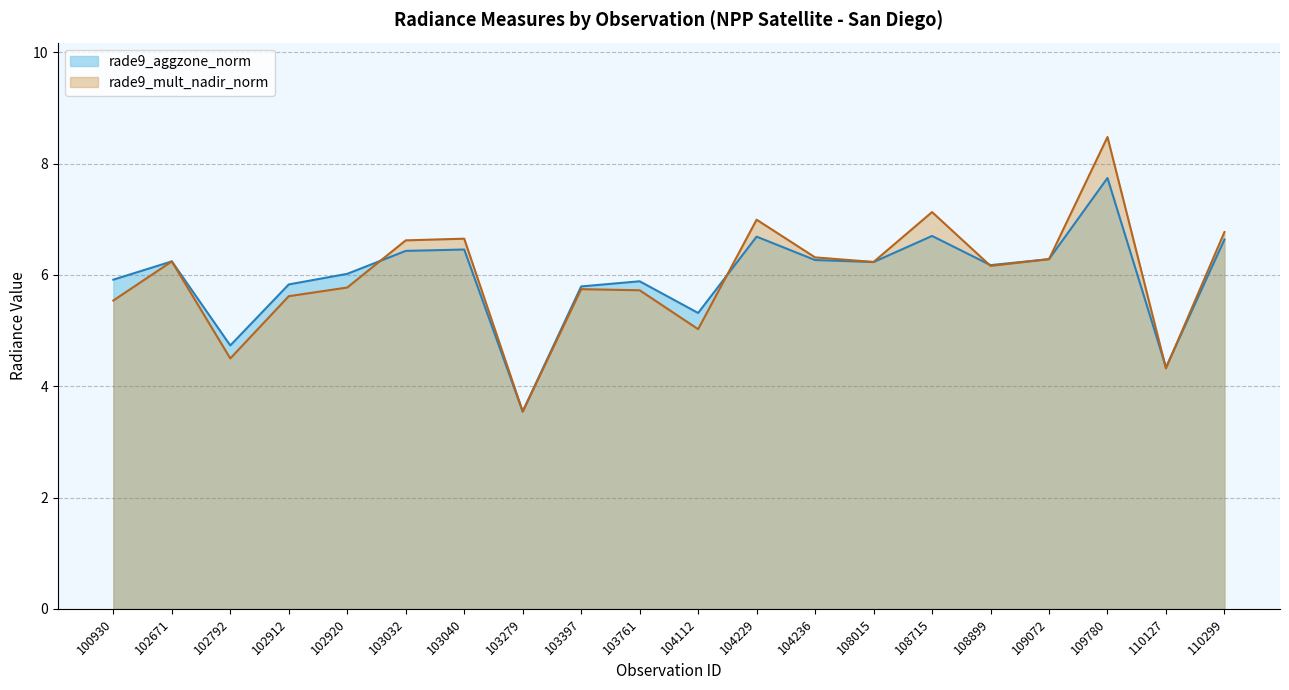

Reading left to right, list all the values displayed in this chart.

rade9_aggzone_norm: 5.9	6.2	4.7	5.8	6.0	6.4	6.5	3.5	5.8	5.9	5.3	6.7	6.3	6.2	6.7	6.2	6.3	7.7	4.3	6.6
rade9_mult_nadir_norm: 5.5	6.2	4.5	5.6	5.8	6.6	6.6	3.5	5.7	5.7	5.0	7.0	6.3	6.2	7.1	6.2	6.3	8.5	4.3	6.8